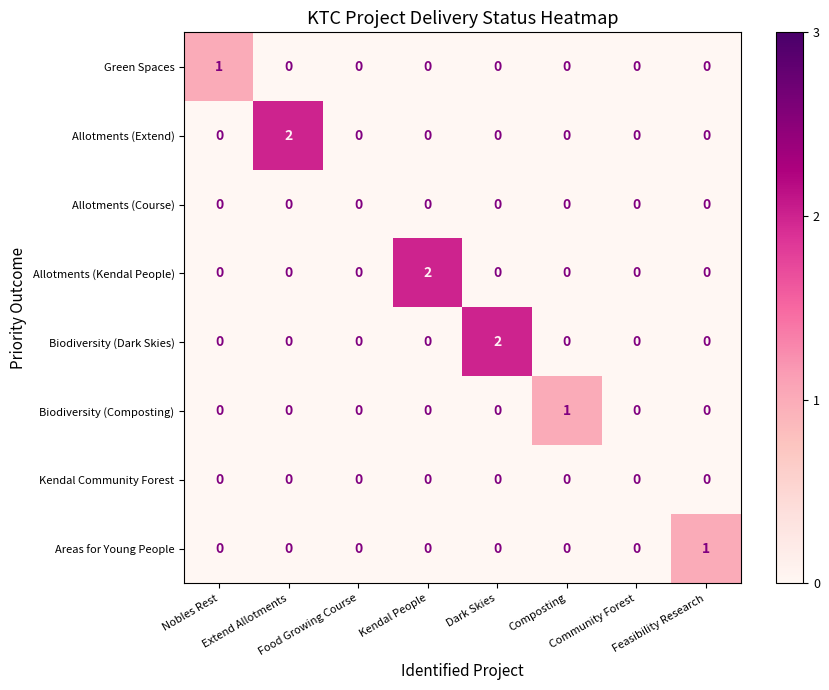

How many Allotments (Extend) values are between 0 and 1?

7